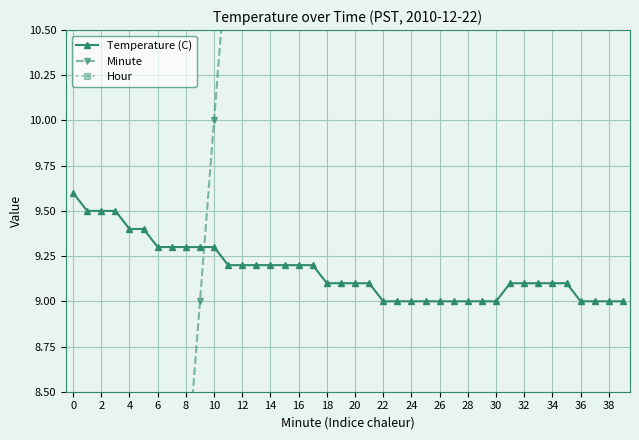

Reading left to right, list all the values displayed in this chart.

Temperature (C): 9.6	9.5	9.5	9.5	9.4	9.4	9.3	9.3	9.3	9.3	9.3	9.2	9.2	9.2	9.2	9.2	9.2	9.2	9.1	9.1	9.1	9.1	9.0	9.0	9.0	9.0	9.0	9.0	9.0	9.0	9.0	9.1	9.1	9.1	9.1	9.1	9.0	9.0	9.0	9.0
Minute: 0.0	1.0	2.0	3.0	4.0	5.0	6.0	7.0	8.0	9.0	10.0	11.0	12.0	13.0	14.0	15.0	16.0	17.0	18.0	19.0	20.0	21.0	22.0	23.0	24.0	25.0	26.0	27.0	28.0	29.0	30.0	31.0	32.0	33.0	34.0	35.0	36.0	37.0	38.0	39.0
Hour: 0.0	0.0	0.0	0.0	0.0	0.0	0.0	0.0	0.0	0.0	0.0	0.0	0.0	0.0	0.0	0.0	0.0	0.0	0.0	0.0	0.0	0.0	0.0	0.0	0.0	0.0	0.0	0.0	0.0	0.0	0.0	0.0	0.0	0.0	0.0	0.0	0.0	0.0	0.0	0.0